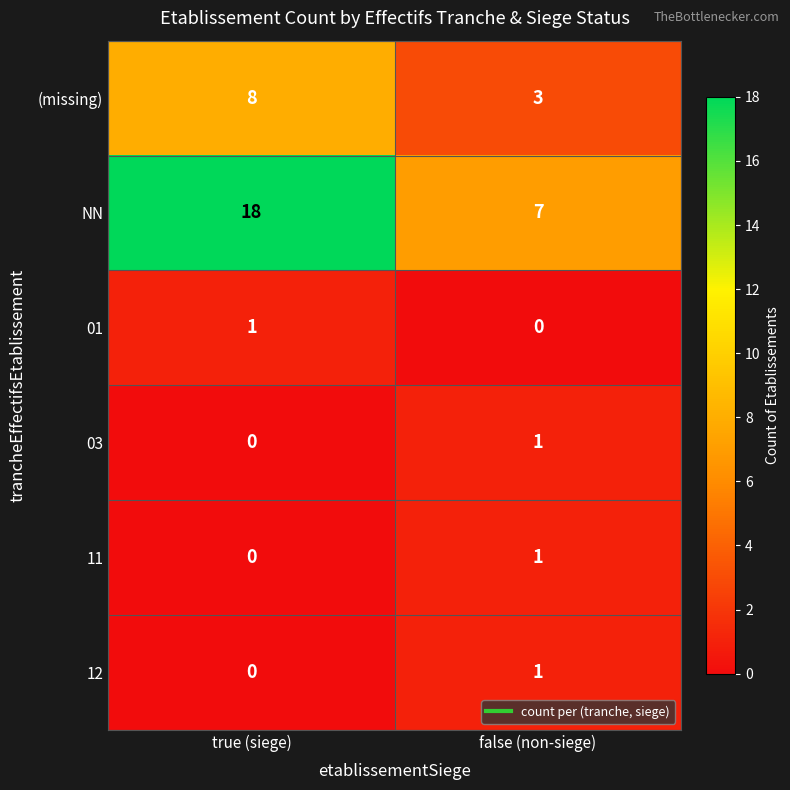

What is the maximum value shown in the chart?

18